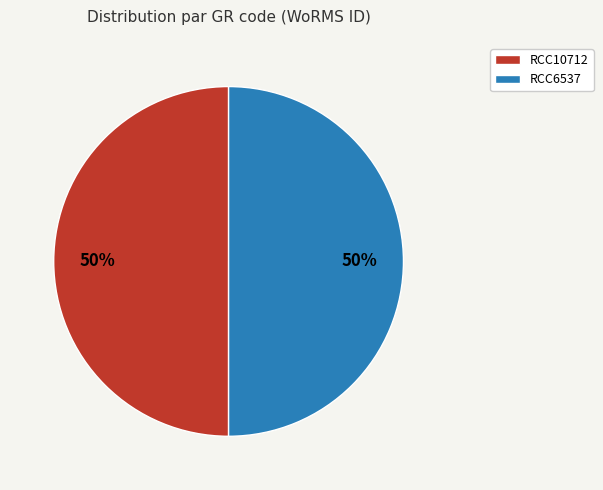

To the nearest percent, what is the average slice percentage?

50%